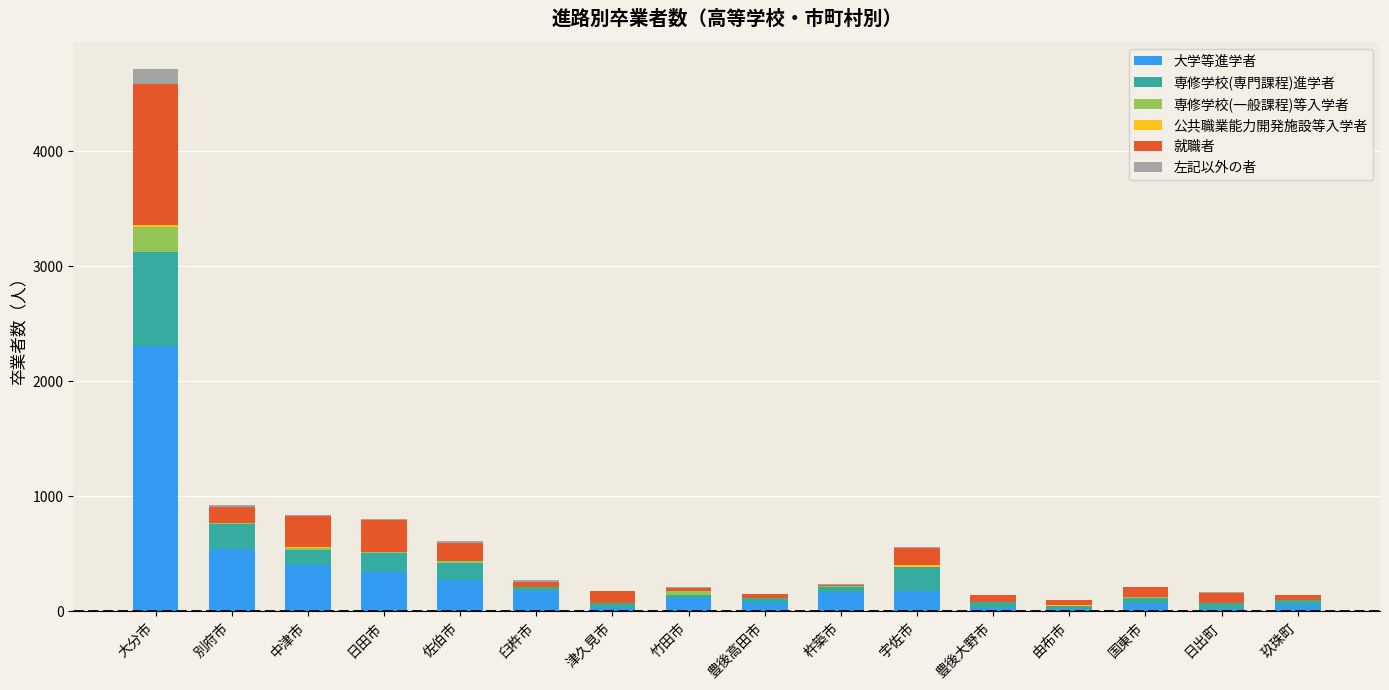

Which category has the highest value in the 大学等進学者 series?

大分市